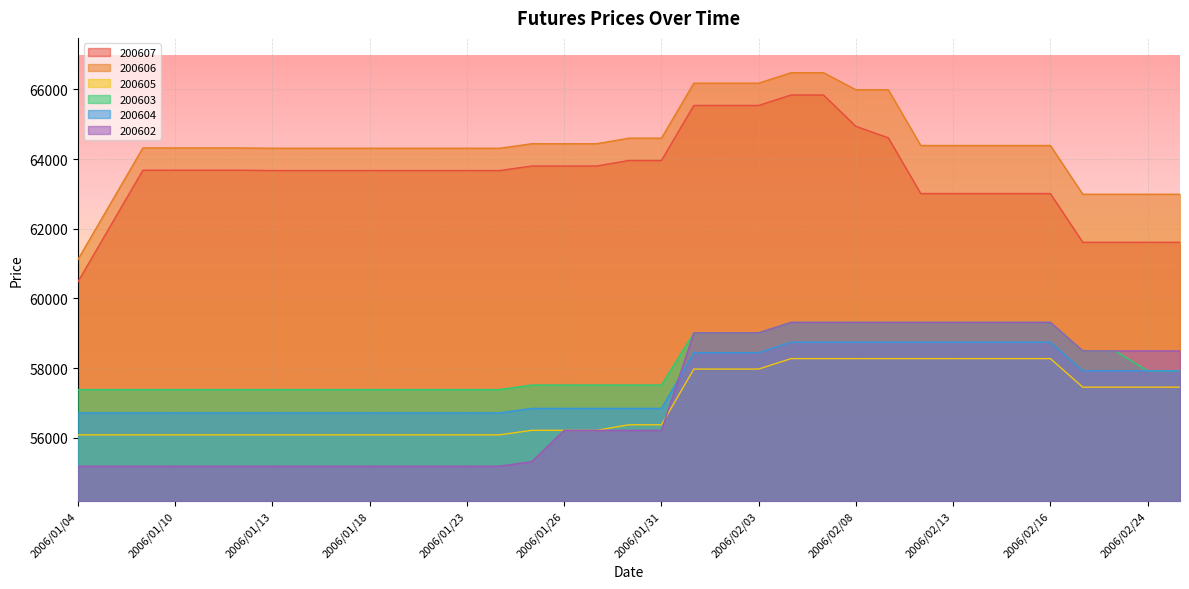

What is the difference between the second highest and second lowest values in the 200604 series?

2030